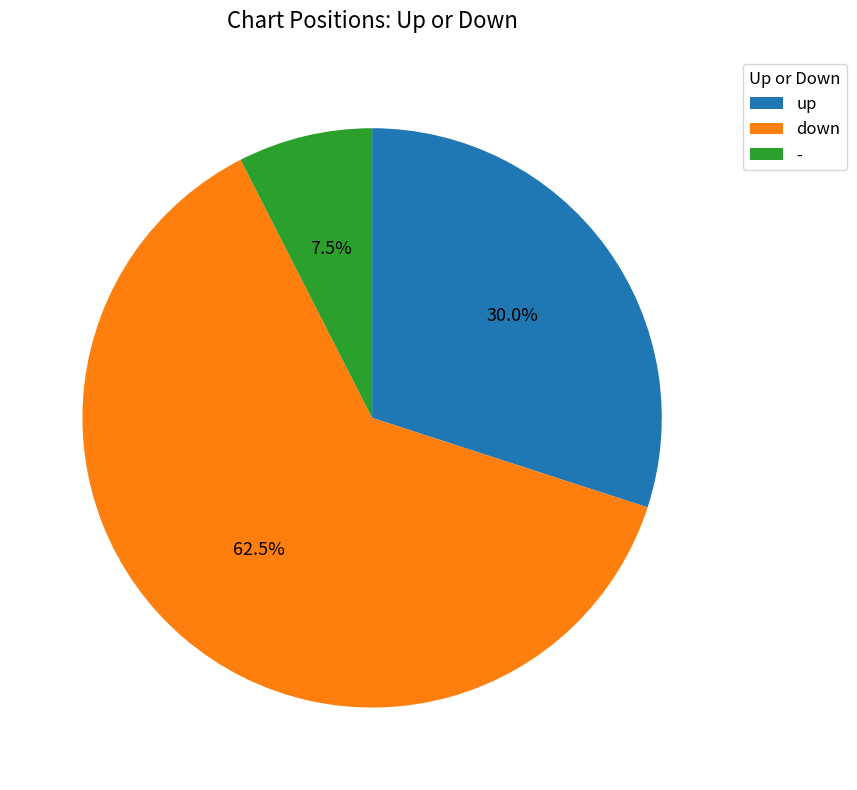

Approximately how many times larger is the value at up compared to down?

0.5